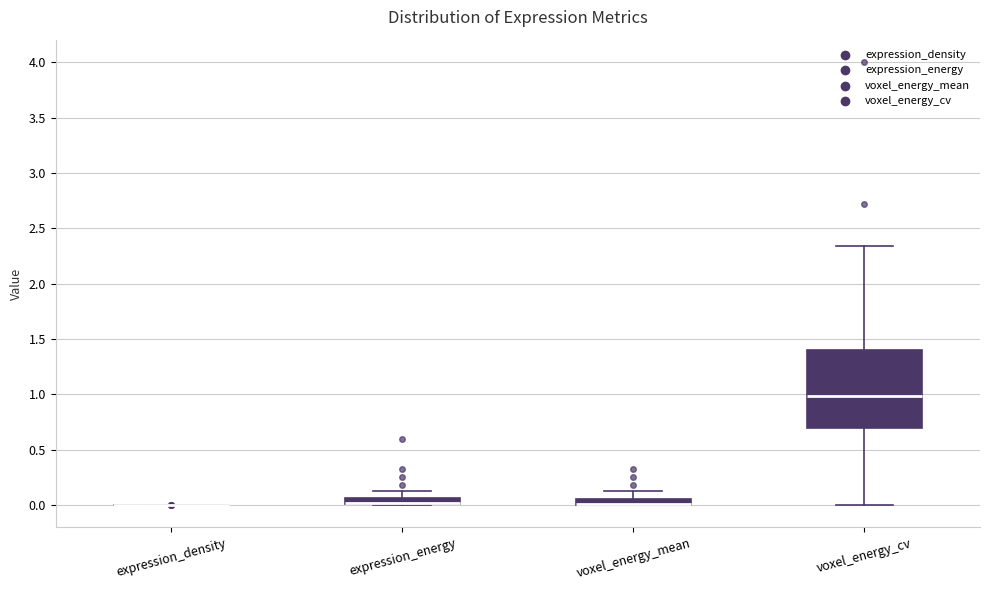

Which box is the tallest, from its lower edge to its upper edge?

voxel_energy_cv